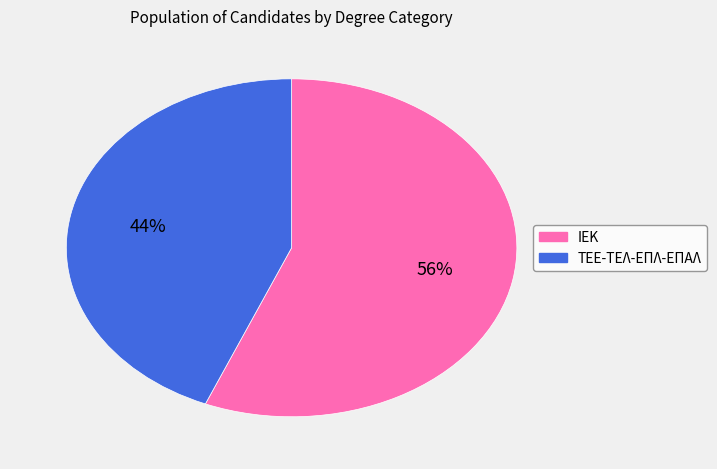

Which has a higher value, ΤΕΕ-ΤΕΛ-ΕΠΛ-ΕΠΑΛ or ΙΕΚ?

ΙΕΚ